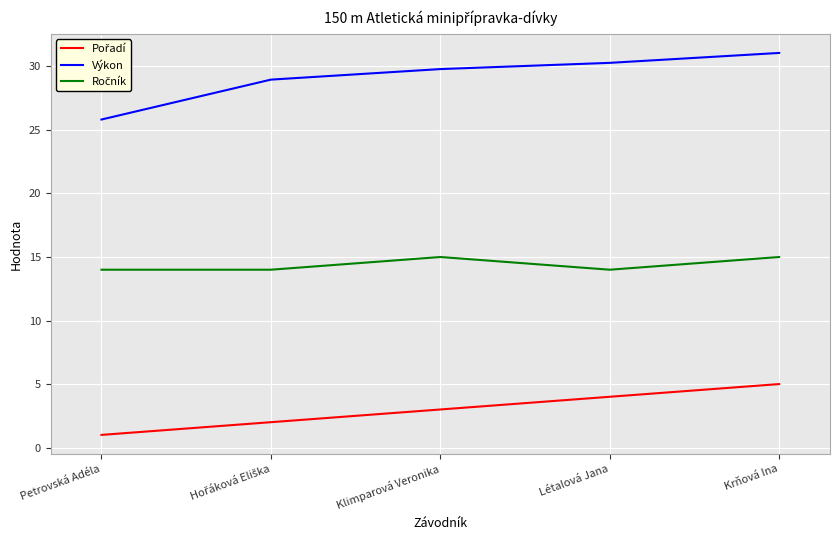

What is the average value of the Výkon series?

29.2